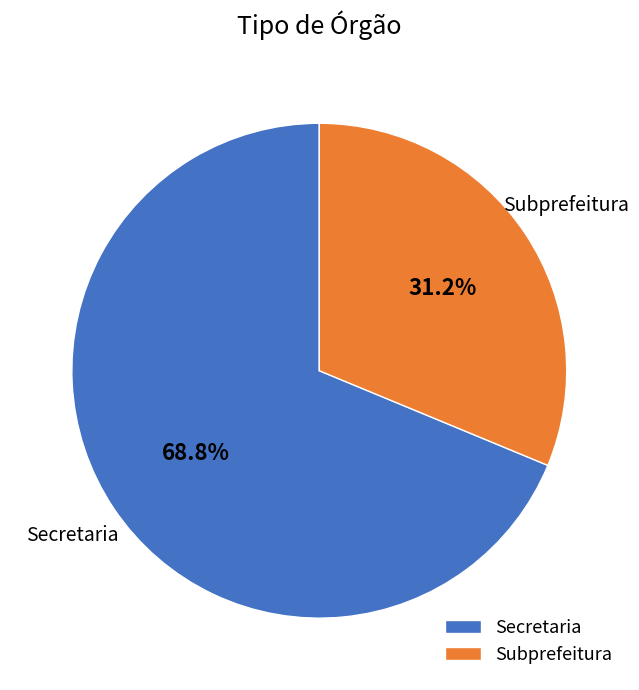

How many slices are in this pie chart?

2